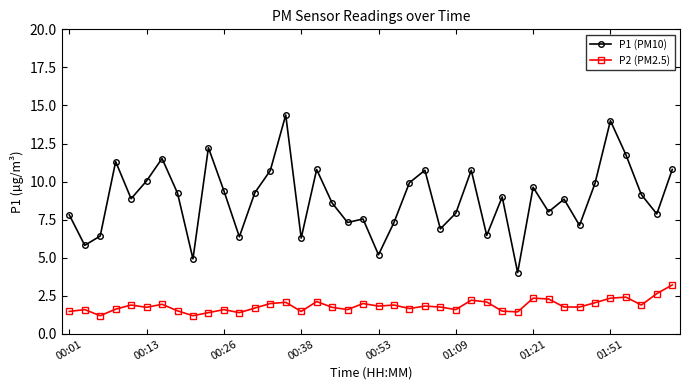

What is the sum of all P2 (PM2.5) values?

74.0